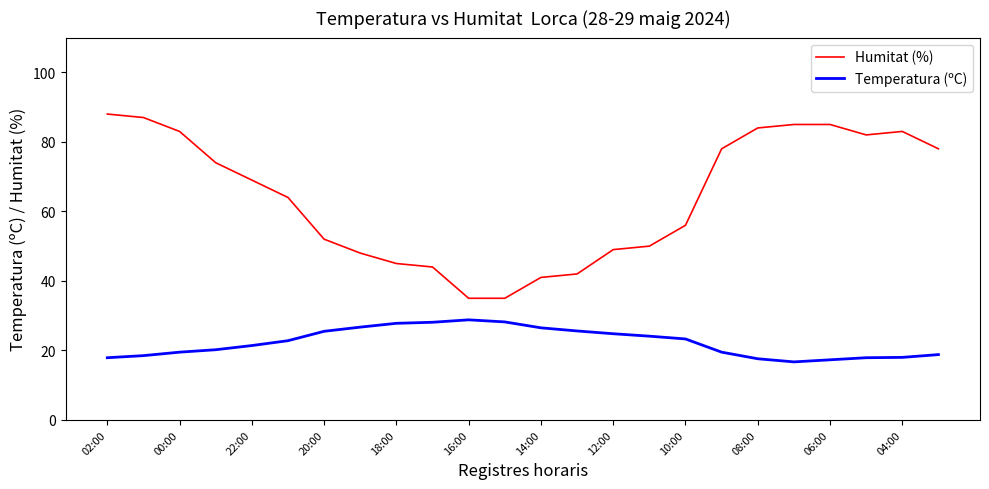

What is the difference between the maximum and minimum values in the Temperatura (ºC) series?

12.1